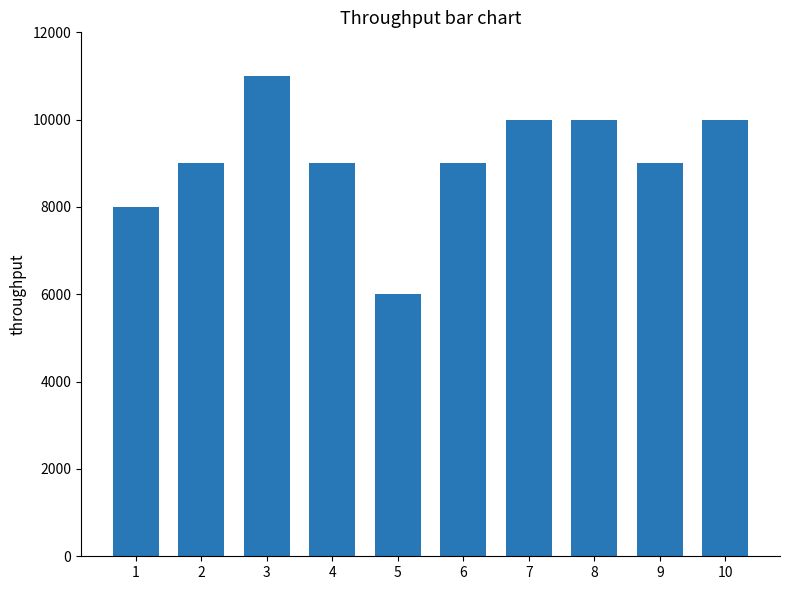

Reading left to right, what are all the values shown in this chart?

8000	9000	11000	9000	6000	9000	10000	10000	9000	10000